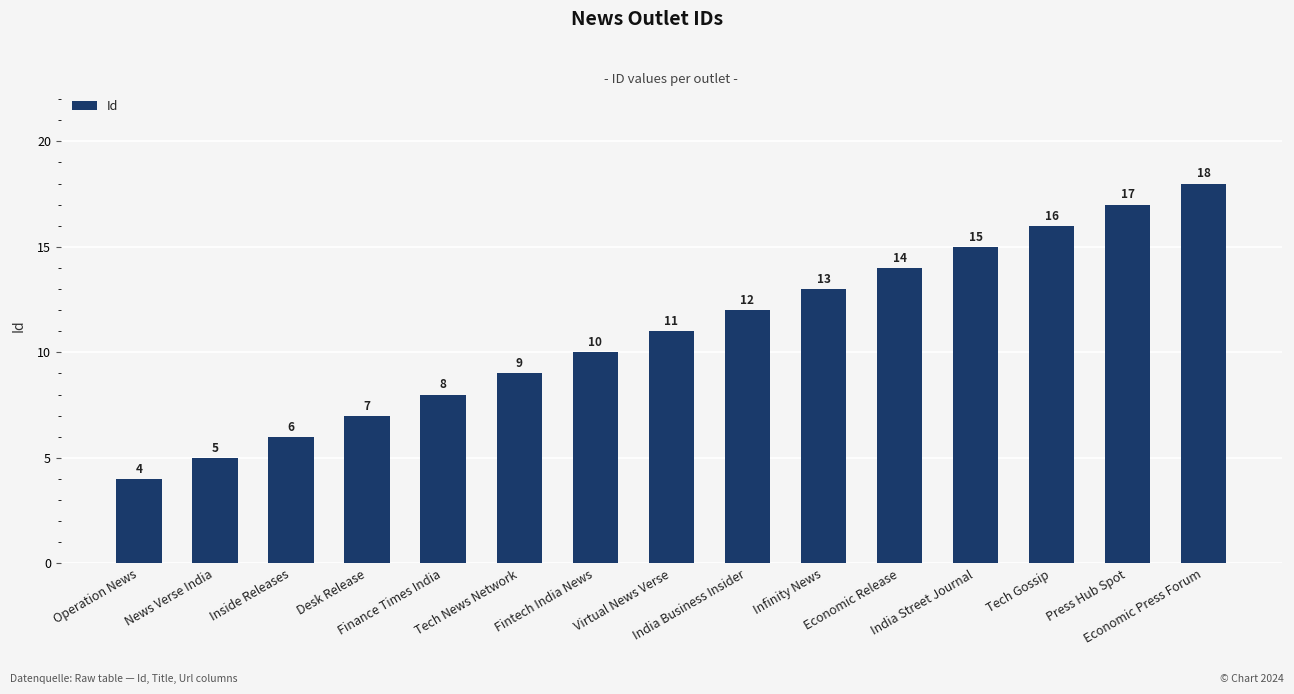

Between Tech Gossip and Virtual News Verse, which is larger?

Tech Gossip